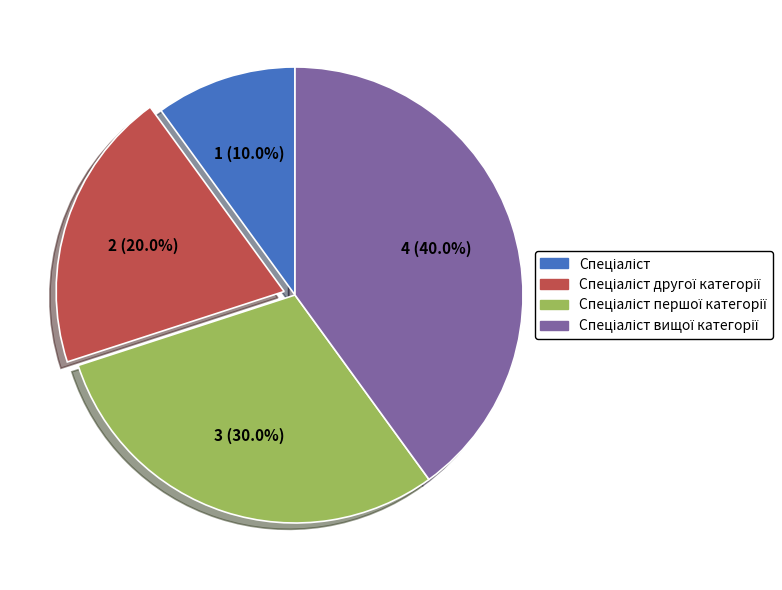

Is there a majority slice in this chart?

No